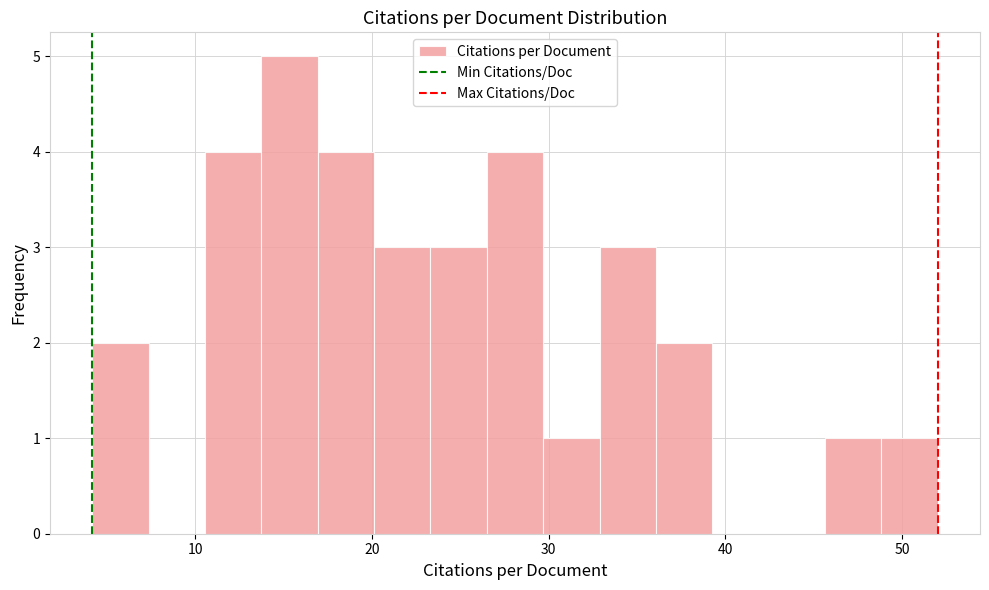

Around what value on the x-axis is the tallest bar? Give the approximate position of its centre, as read against the axis.

15